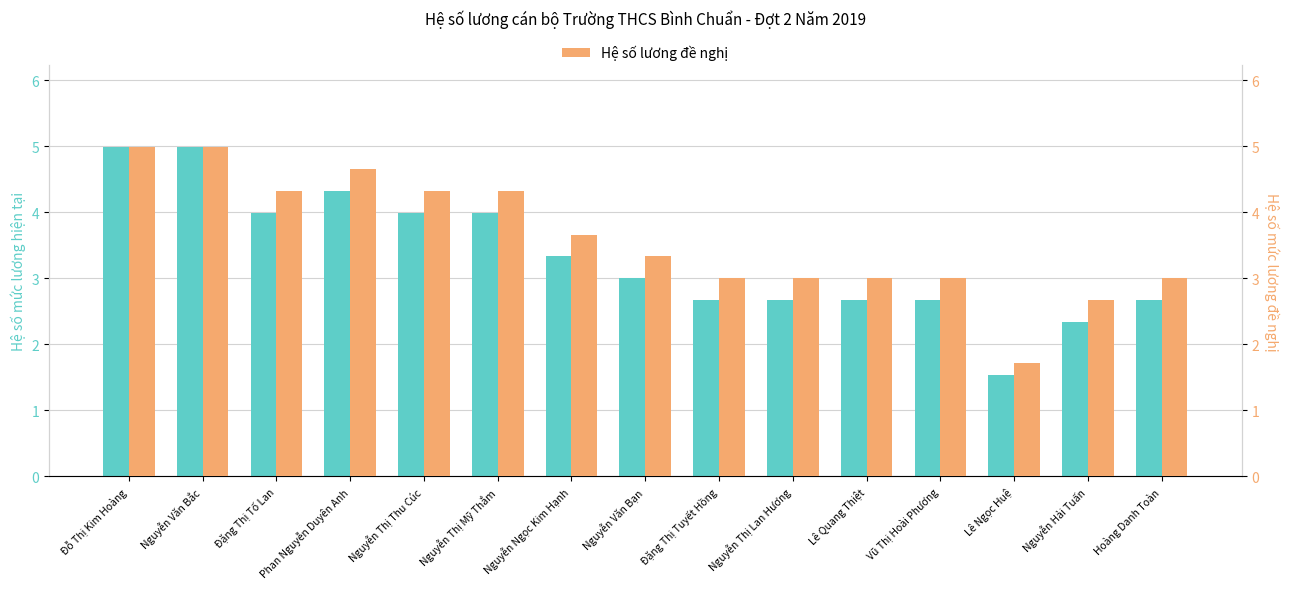

What is the difference between the Hệ số lương hiện tại values at Hoàng Danh Toàn and Đỗ Thị Kim Hoàng?

2.3